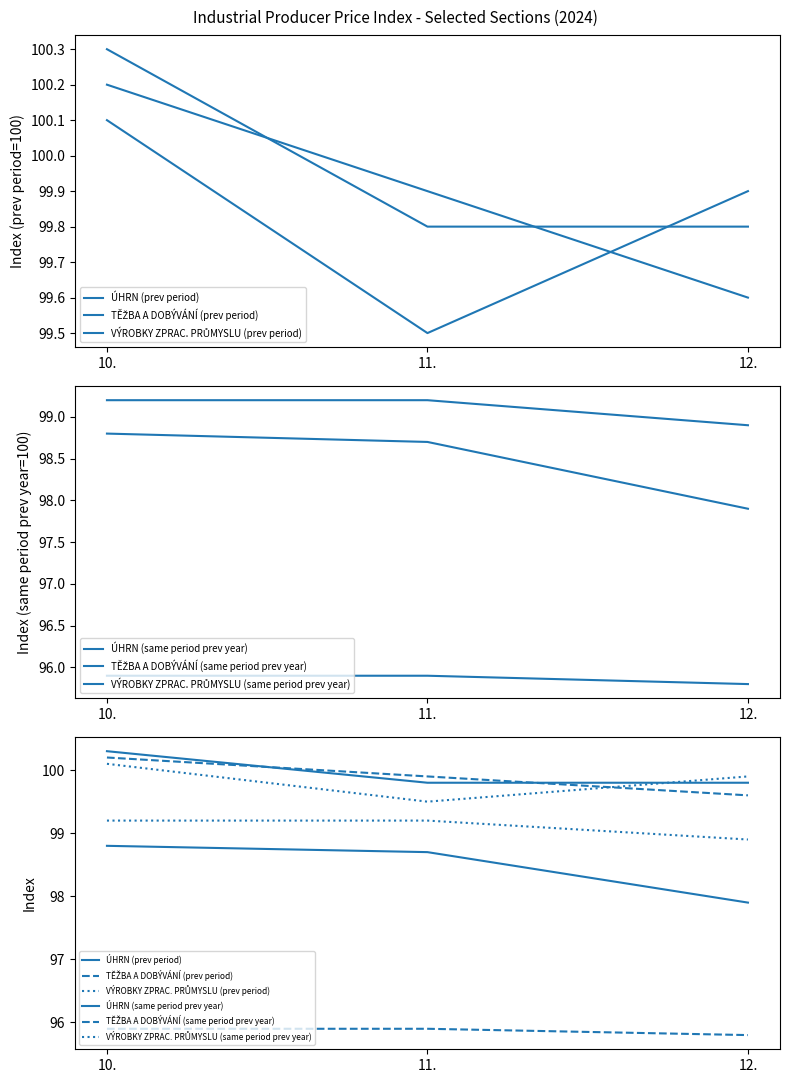

The VÝROBKY ZPRAC. PRŮMYSLU (same period prev year) series shows 99.2 at 10.. True or false?

True